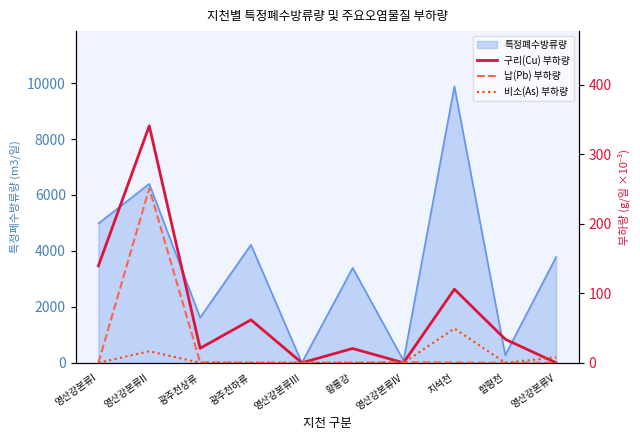

Between which two adjacent categories do 구리(Cu) 부하량 and 납(Pb) 부하량 first intersect?

황룡강 and 영산강본류IV